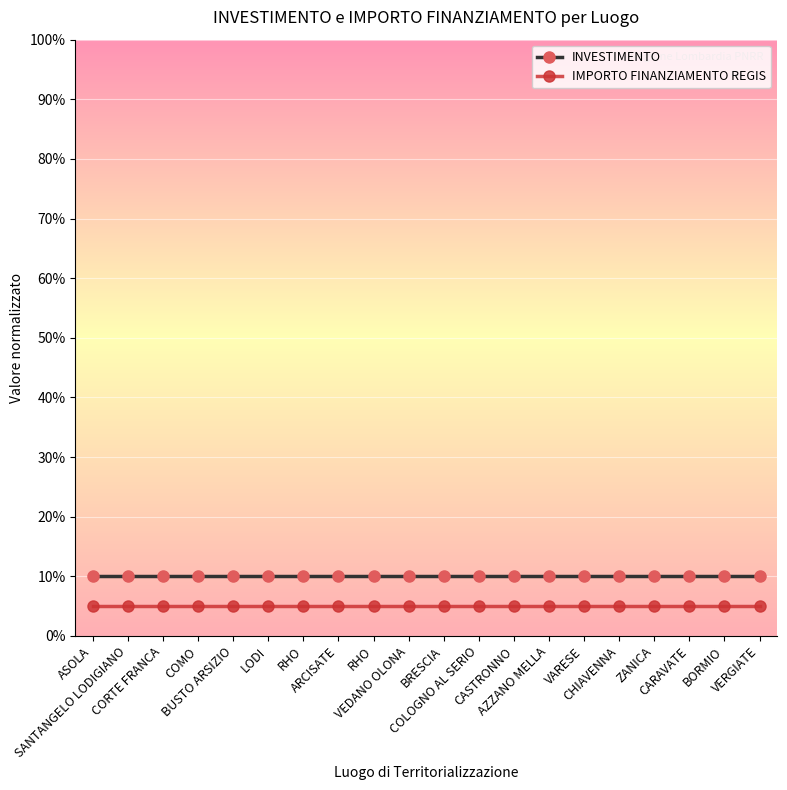

How many distinct data groups are displayed?

2